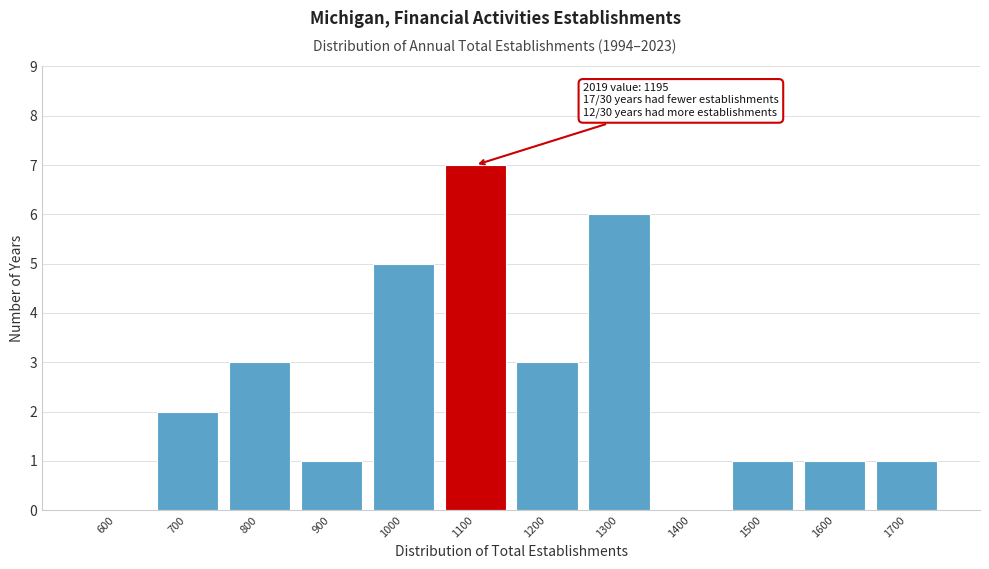

Reading left to right, extract all data points from this chart.

600=0	700=2	800=3	900=1	1000=5	1100=7	1200=3	1300=6	1400=0	1500=1	1600=1	1700=1